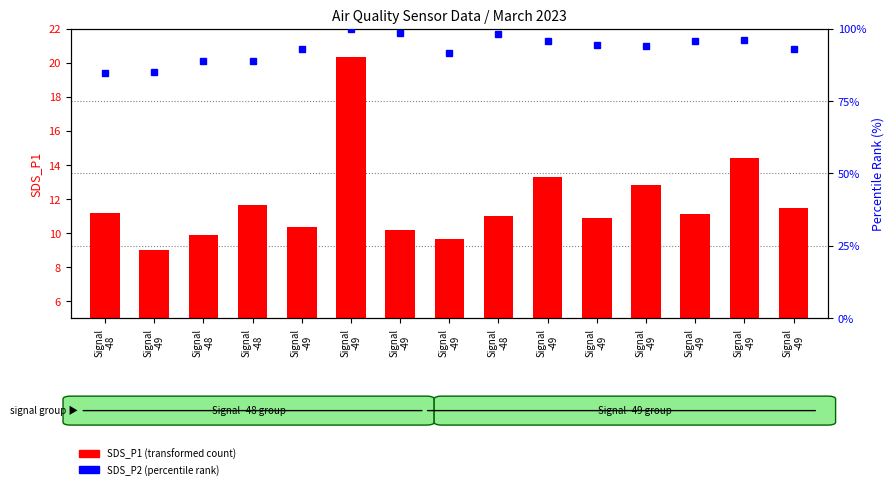

List the labels in order of value, largest first.

Signal
-49, Signal
-49, Signal
-49, Signal
-49, Signal
-48, Signal
-49, Signal
-48, Signal
-49, Signal
-48, Signal
-49, Signal
-49, Signal
-49, Signal
-48, Signal
-49, Signal
-49